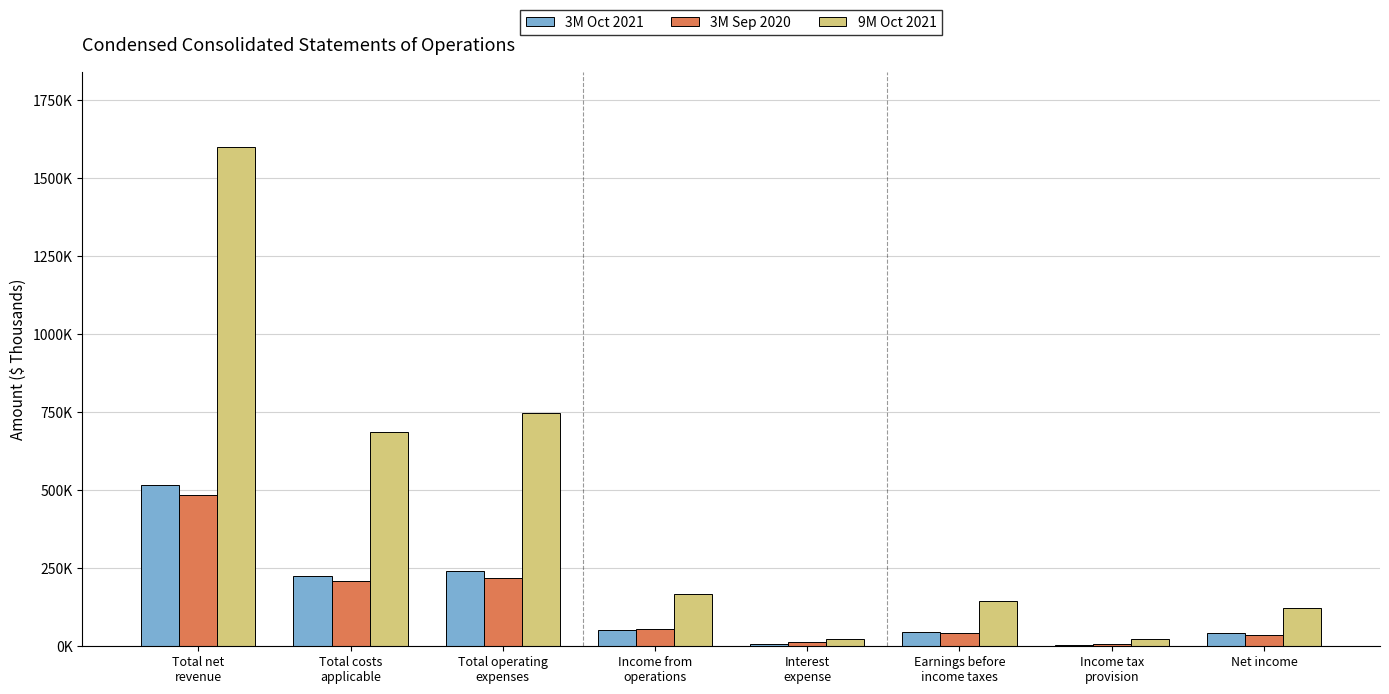

At which label is 3M Oct 2021 closest to 260990?

Total operating
expenses